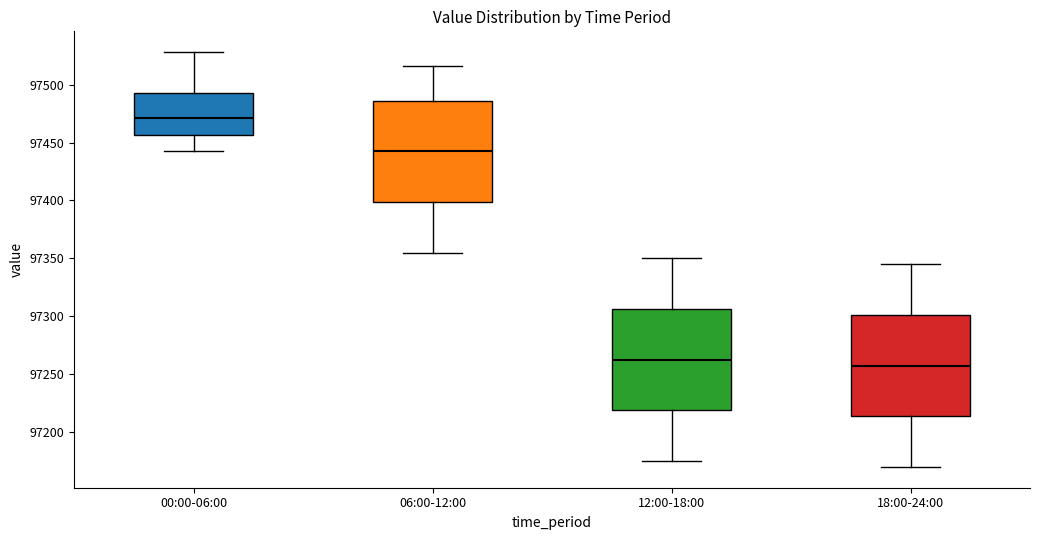

Reading left to right, read every box against the y-axis: the position of its median line, the range the box covers, and the ends of its whiskers. The values are not printed on the chart, so give them approximately, as read against the axis.

00:00-06:00: median 97470, box 97455 to 97495, whiskers 97440 to 97530
06:00-12:00: median 97445, box 97400 to 97485, whiskers 97355 to 97515
12:00-18:00: median 97265, box 97220 to 97305, whiskers 97175 to 97350
18:00-24:00: median 97260, box 97215 to 97300, whiskers 97170 to 97345